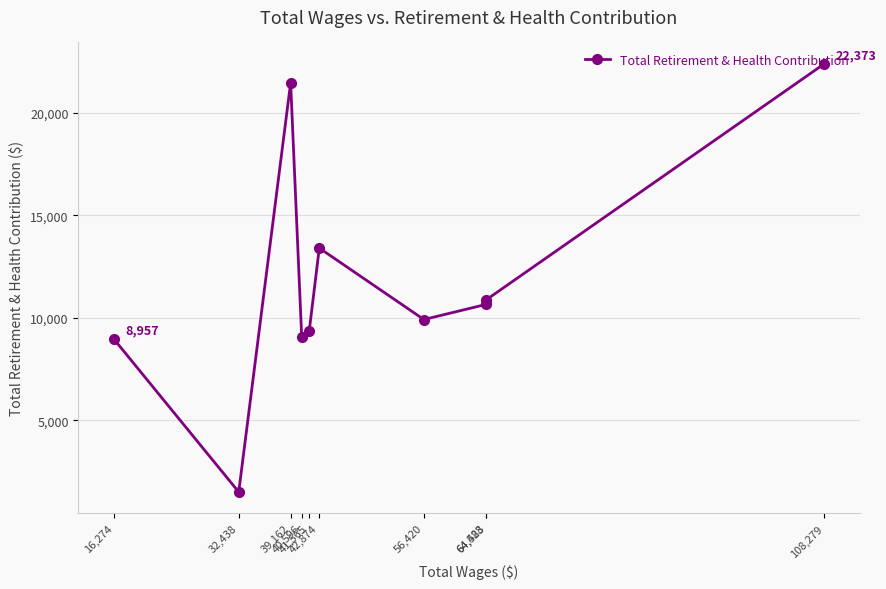

True or false: the data shows 10651 at 64,483.

True